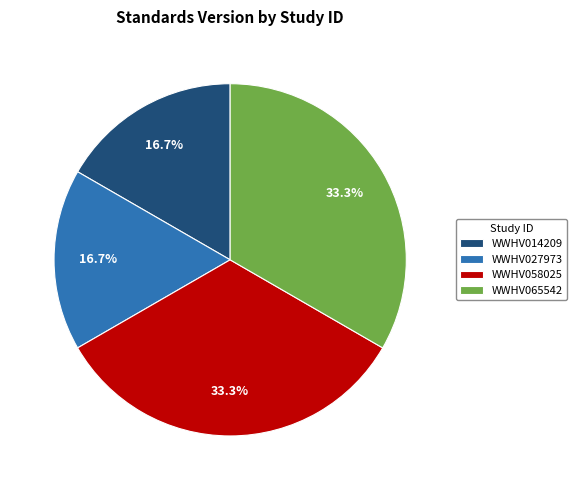

What is the ratio of the value at WWHV058025 to the value at WWHV065542?

1.0